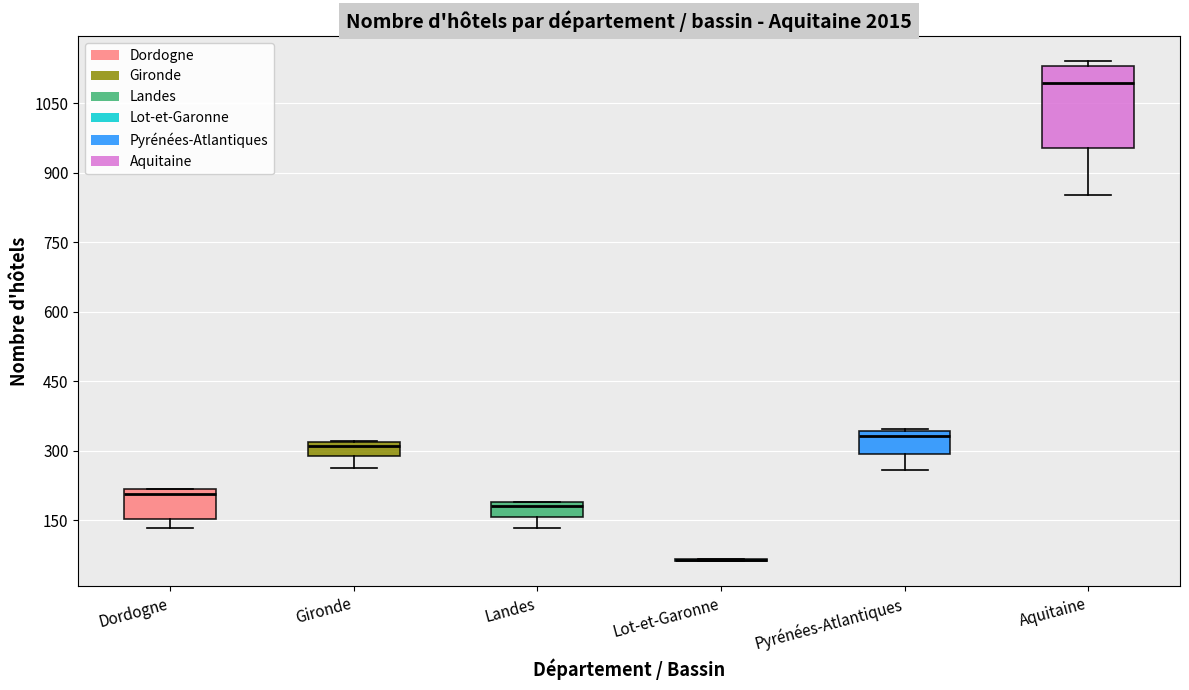

Reading left to right, transcribe this box plot: for each box, give where its median line is, the range the box spans, and where its two whiskers end, as read against the y-axis. The values are not printed on the chart, so give them approximately, as read against the axis.

Dordogne: median 200, box 160 to 220, whiskers 140 to 220
Gironde: median 320 (just below the box's upper edge), box 280 to 320, whiskers 260 to 320
Landes: median 180 (just below the box's upper edge), box 160 to 180, whiskers 140 to 200
Lot-et-Garonne: box collapsed to a line at 60, whiskers 60 to 60
Pyrénées-Atlantiques: median 340 (just below the box's upper edge), box 300 to 340, whiskers 260 to 340
Aquitaine: median 1100, box 960 to 1140, whiskers 860 to 1140 (just above the box's upper edge)